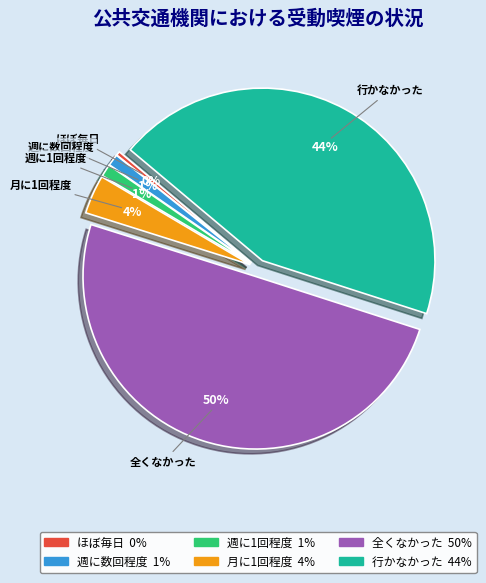

To the nearest percent, what is the average slice percentage?

17%